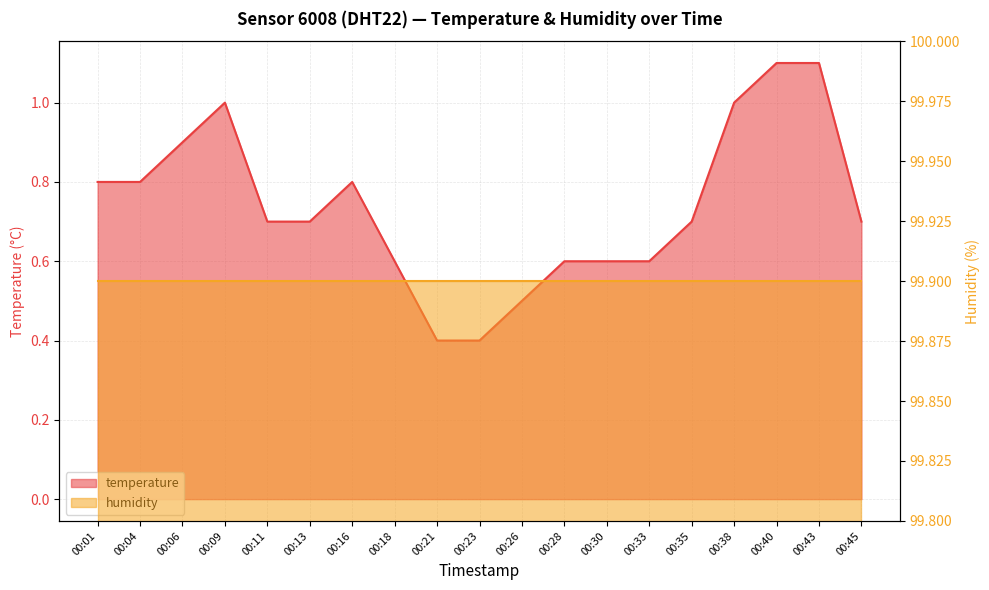

Is it true that the value at 00:33 is 0.6?

True